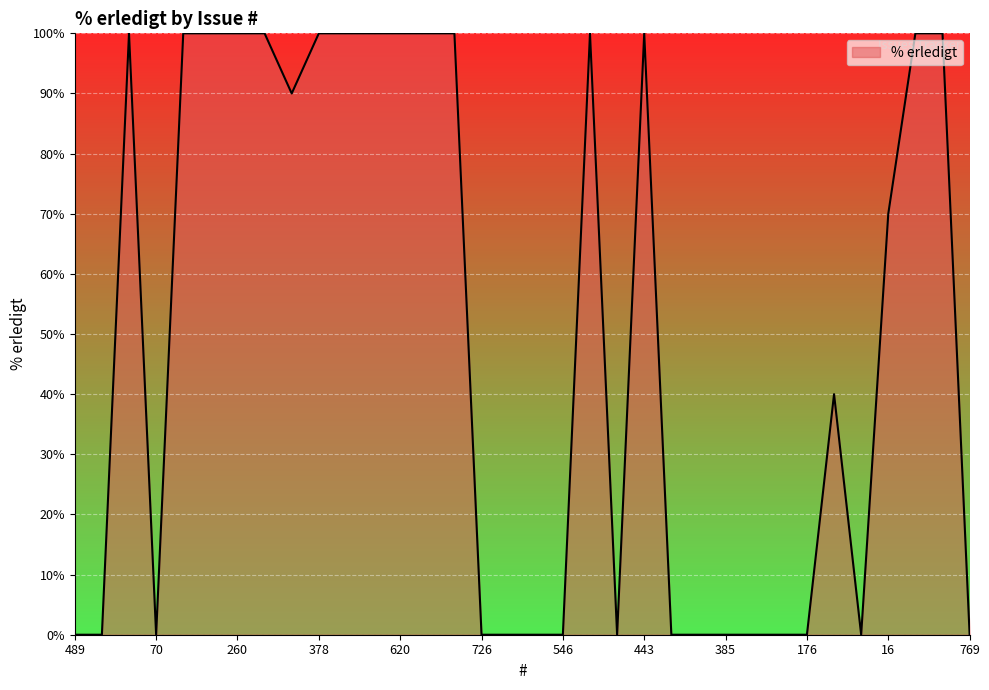

What is the maximum value shown in the chart?

100